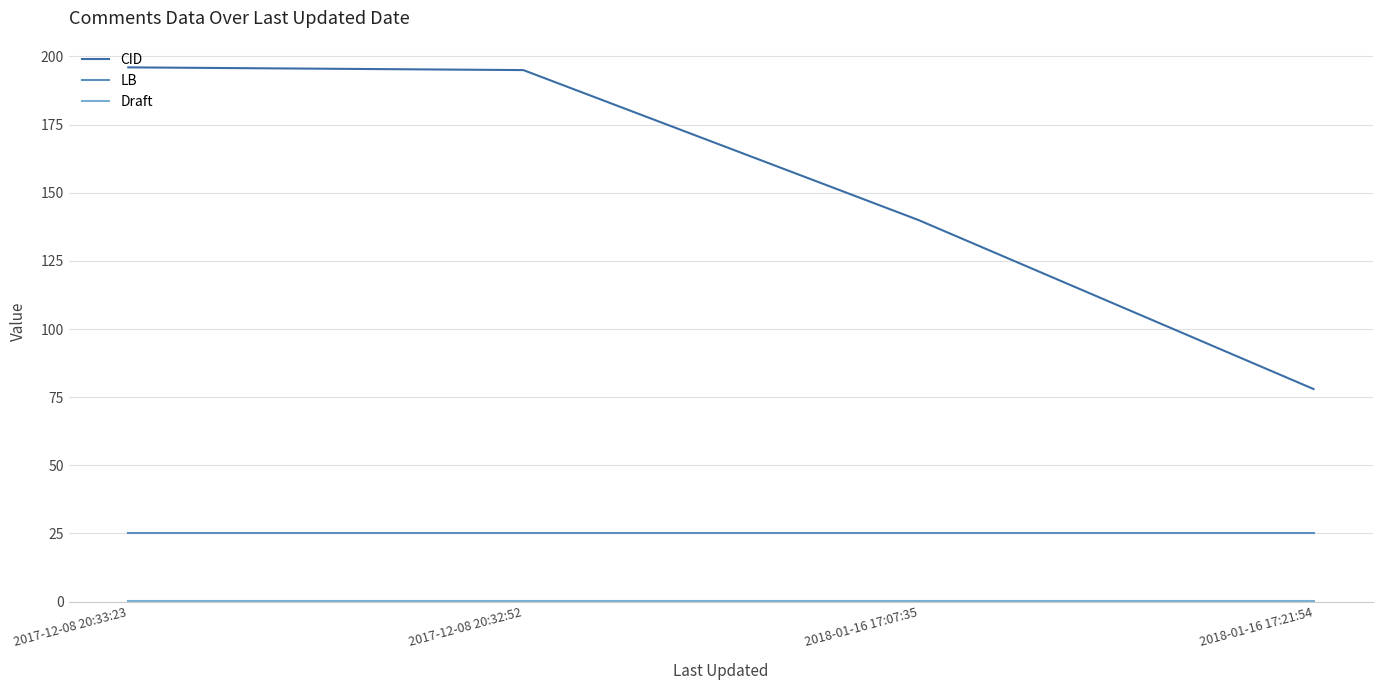

The LB series shows 36.9 at 2018-01-16 17:21:54. True or false?

False